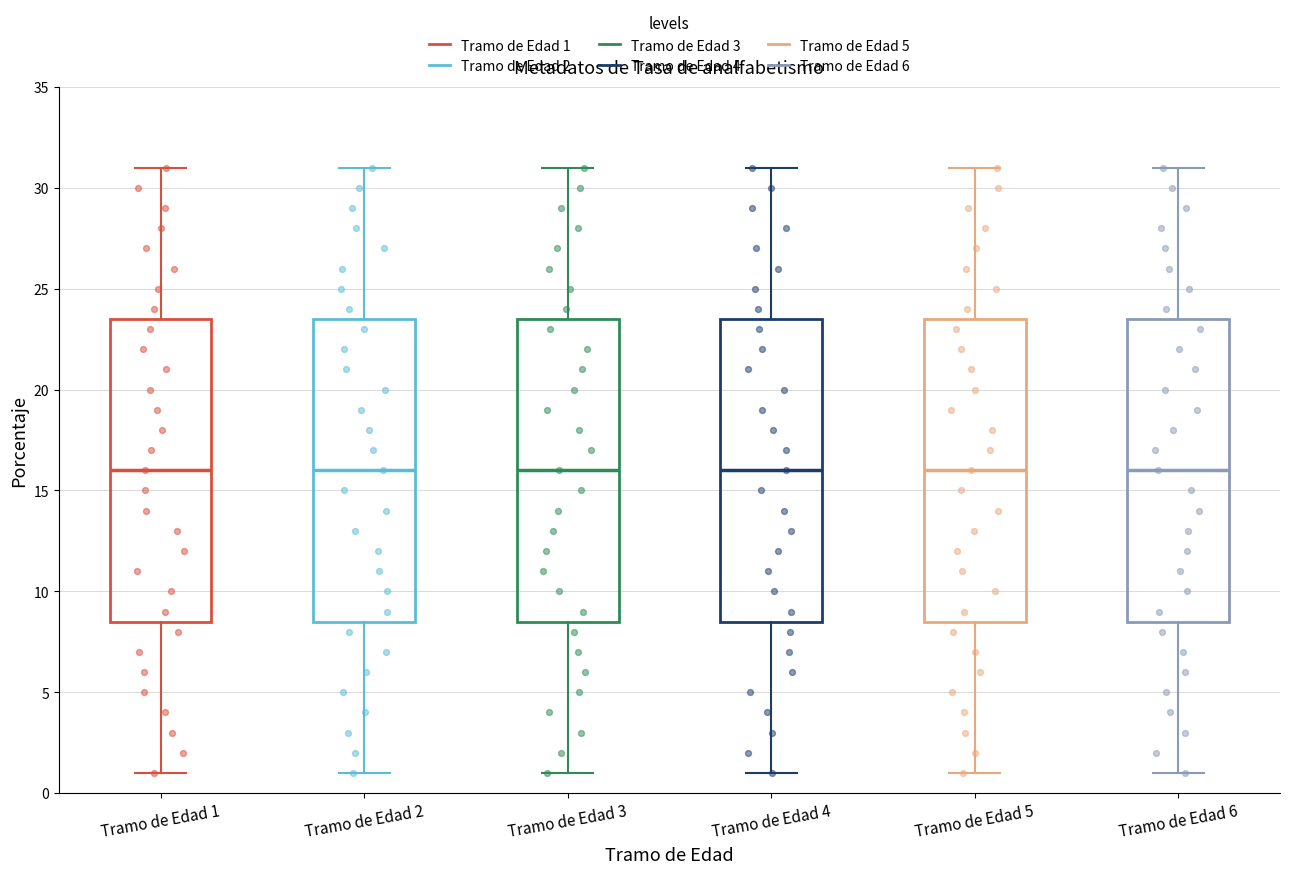

Where does the lower whisker of the box for Tramo de Edad 1 end on the y-axis? The values are not printed on the chart, so give them approximately, as read against the axis.

1.0